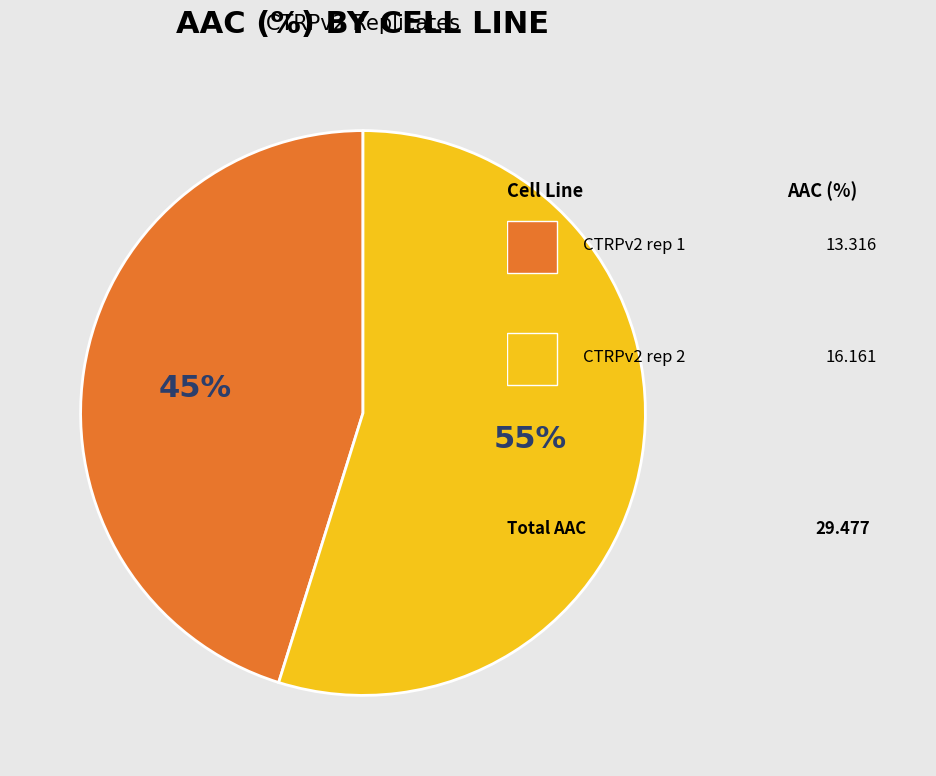

Is there a majority slice in this chart?

Yes